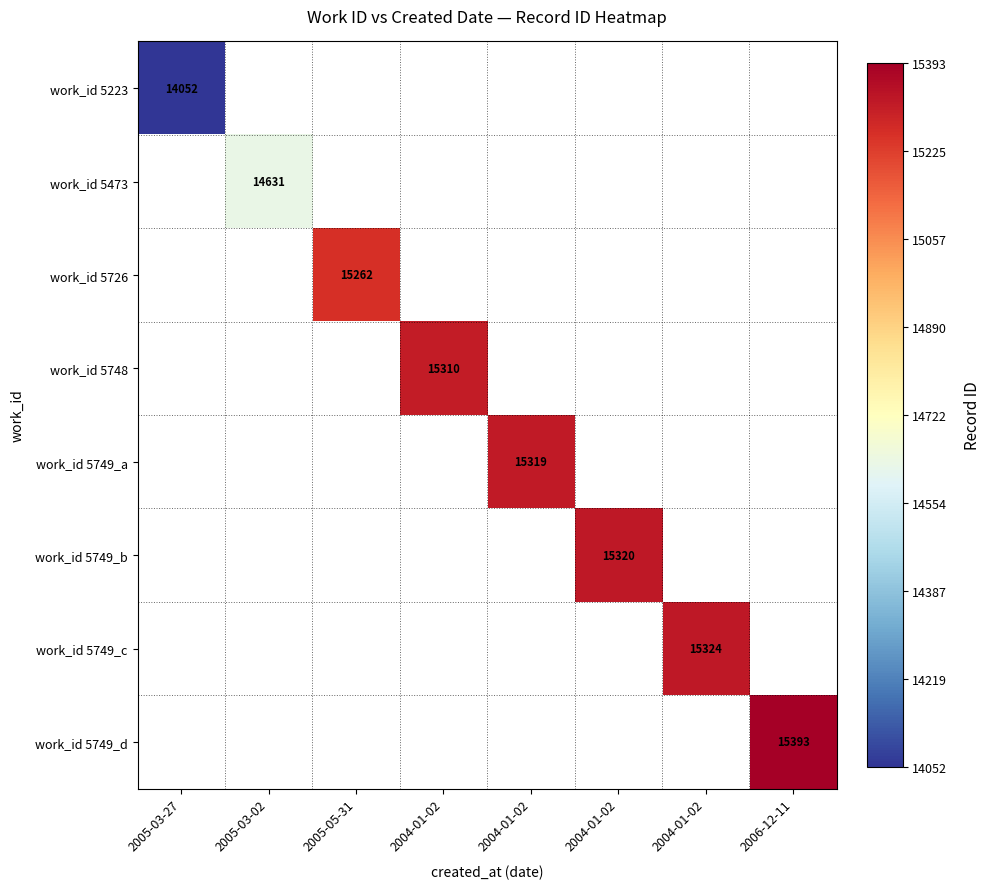

Is the value of work_id 5749_b at 2004-01-02 greater than the value of work_id 5749_c at 2006-12-11?

No